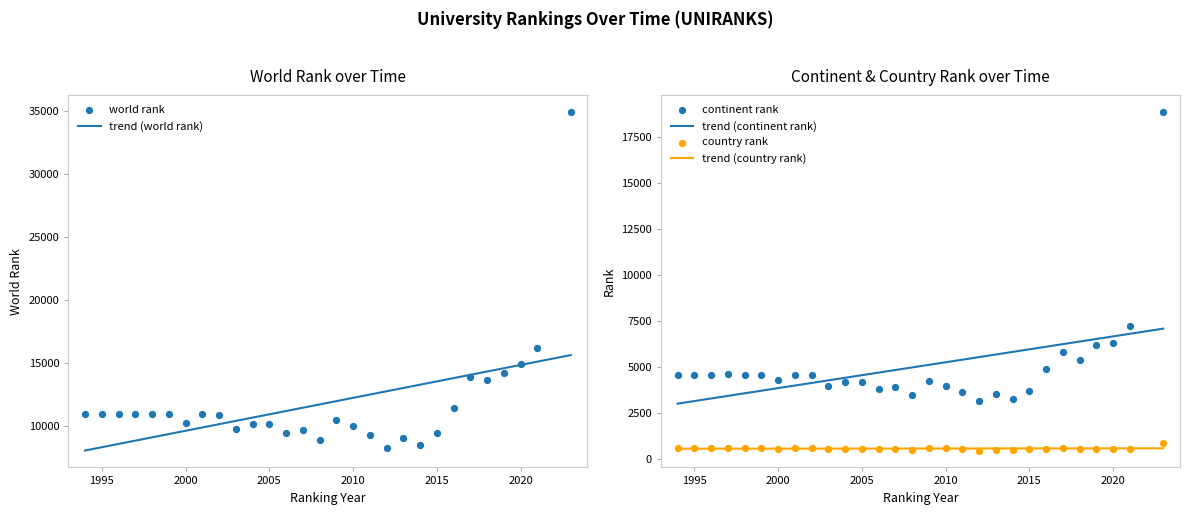

Which series reaches the maximum Y coordinate?

world rank